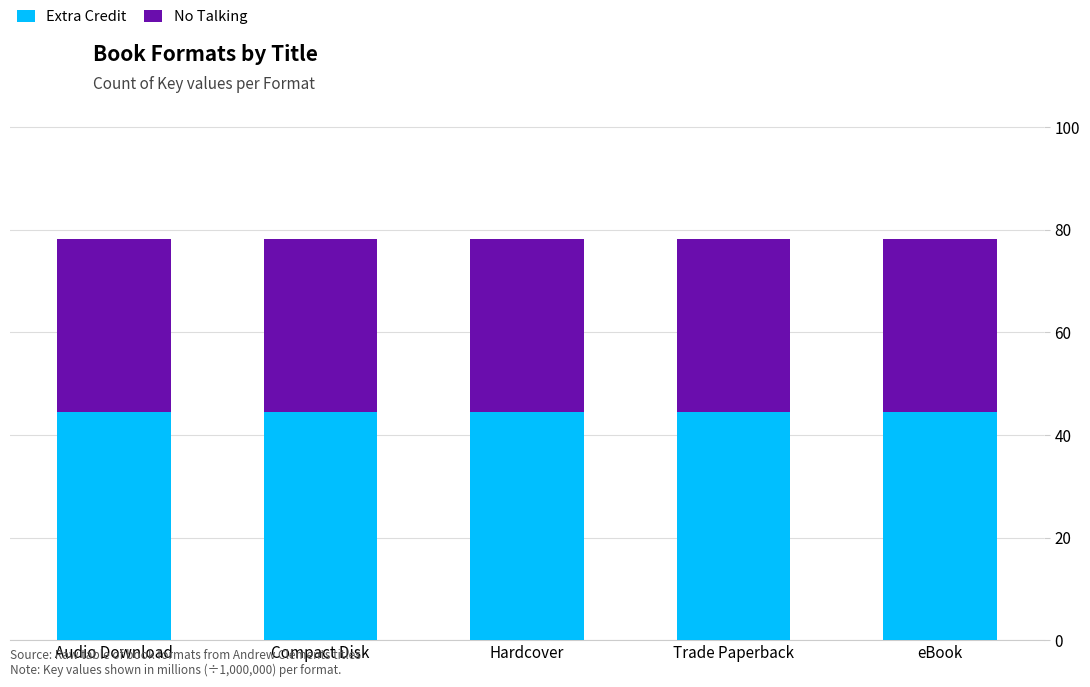

What is the lowest value of the Extra Credit series?

44.5